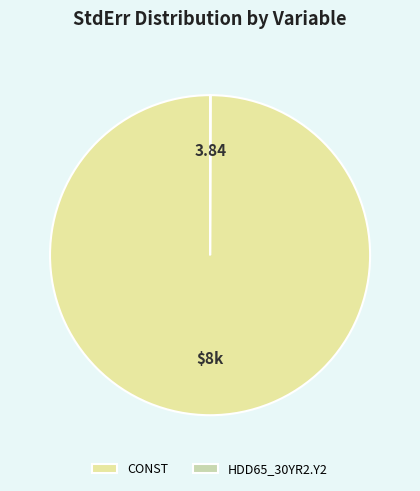

To the nearest percent, what is the difference between the largest and smallest slice percentages?

100%